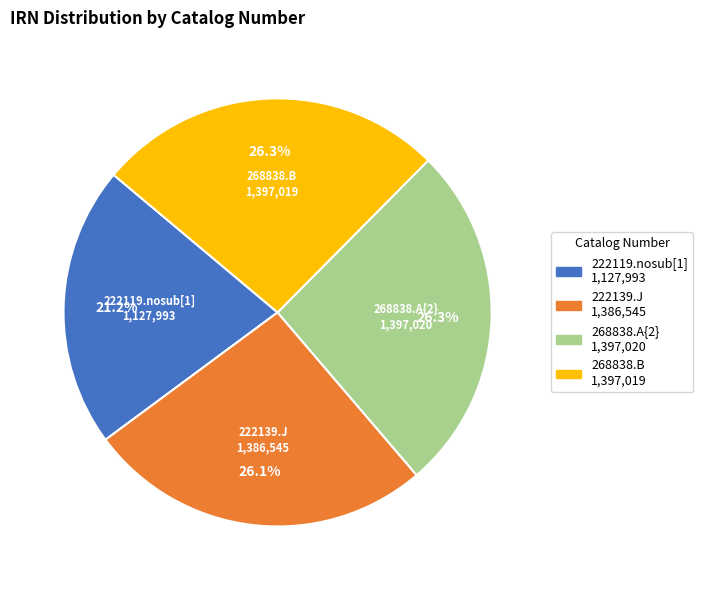

How many slices are in this pie chart?

4